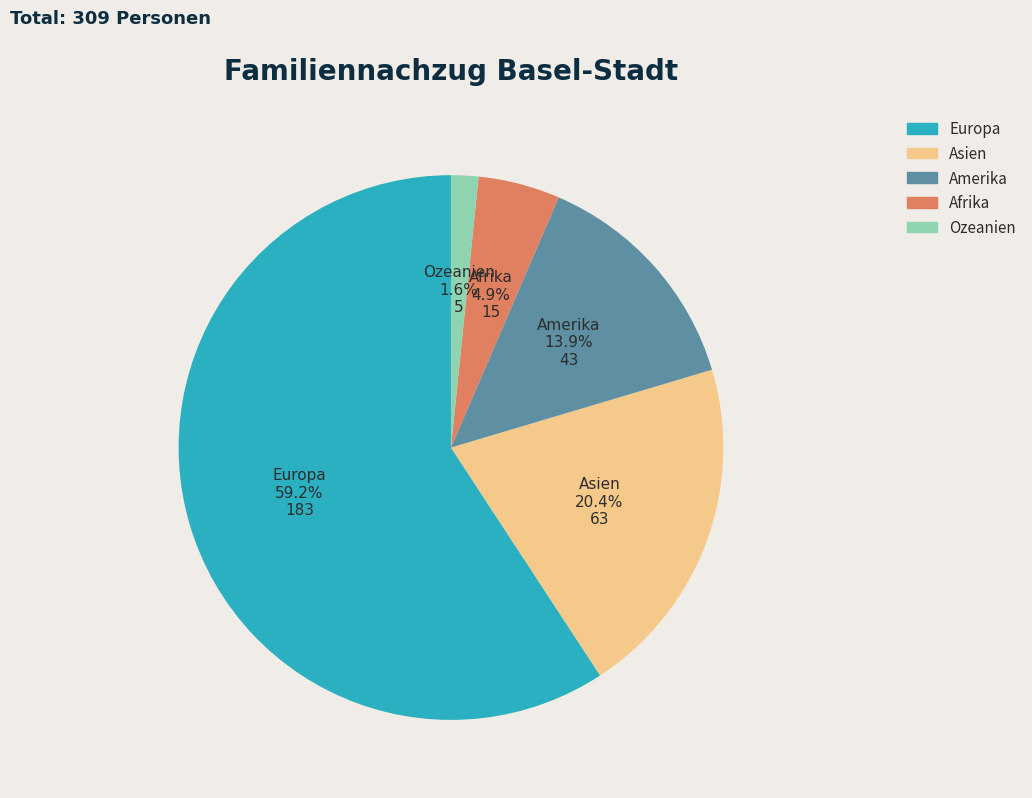

Approximately how many times larger is the value at Asien compared to Europa?

0.3